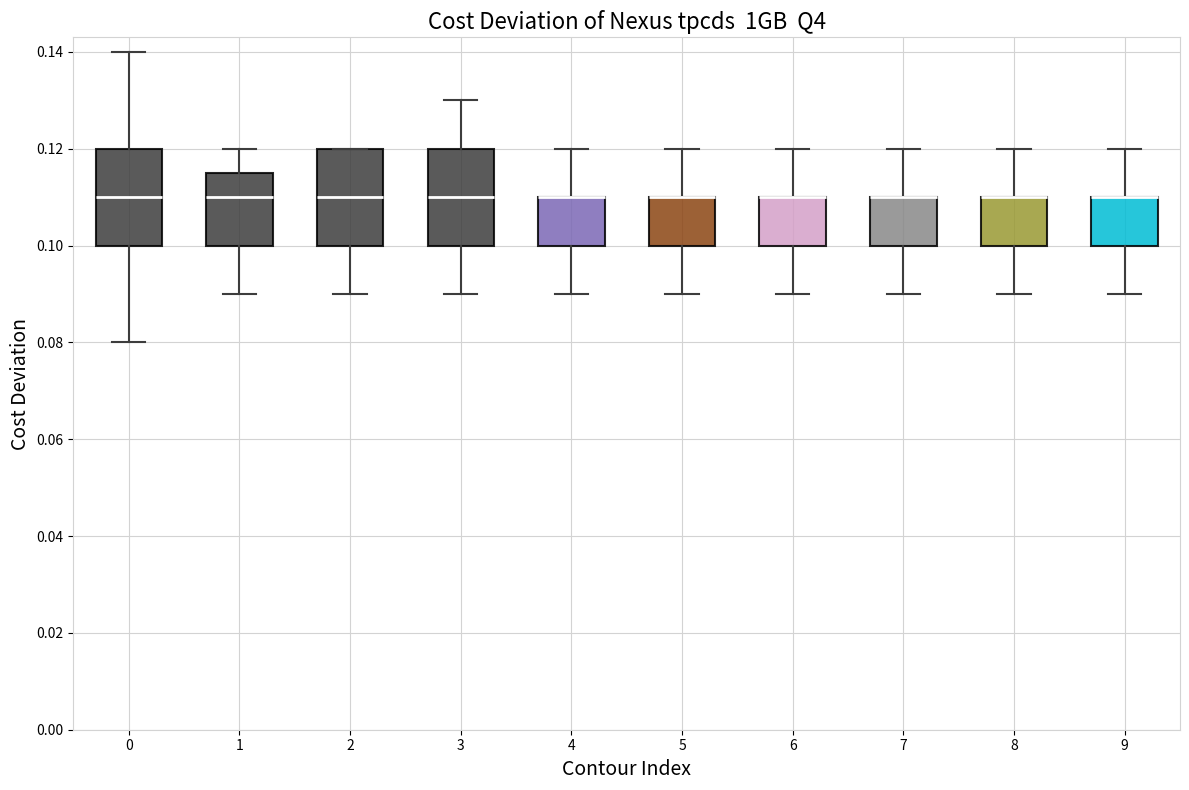

Where does the upper whisker of the box at x = 5 end on the y-axis? The values are not printed on the chart, so give them approximately, as read against the axis.

0.120